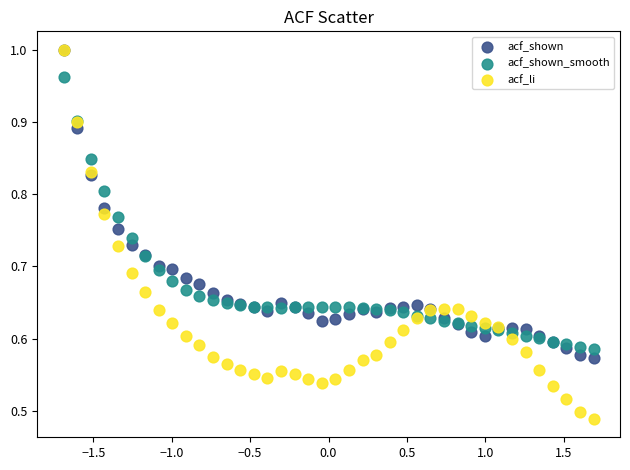

What are all the series names shown in the legend?

acf_shown, acf_shown_smooth, acf_li